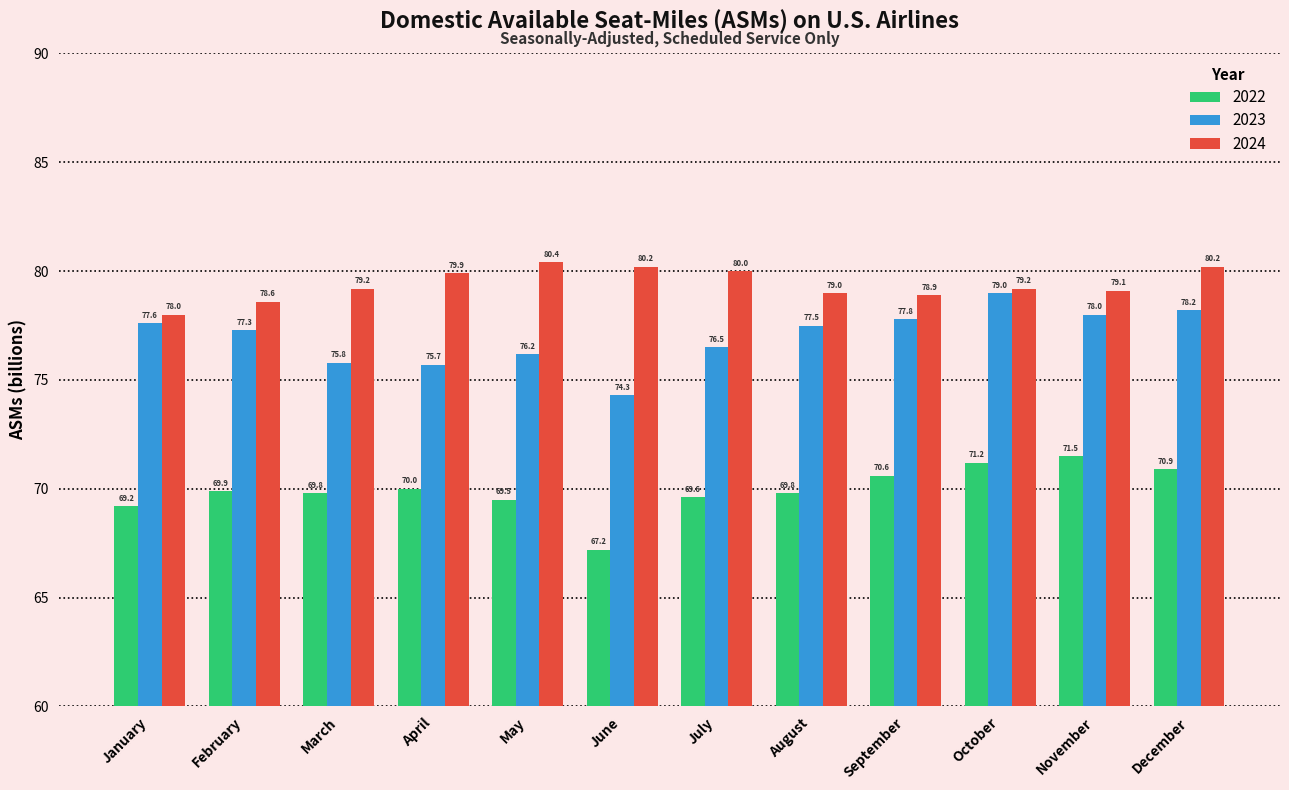

Rank the categories by 2023 value from lowest to highest.

June, April, March, May, July, February, August, January, September, November, December, October